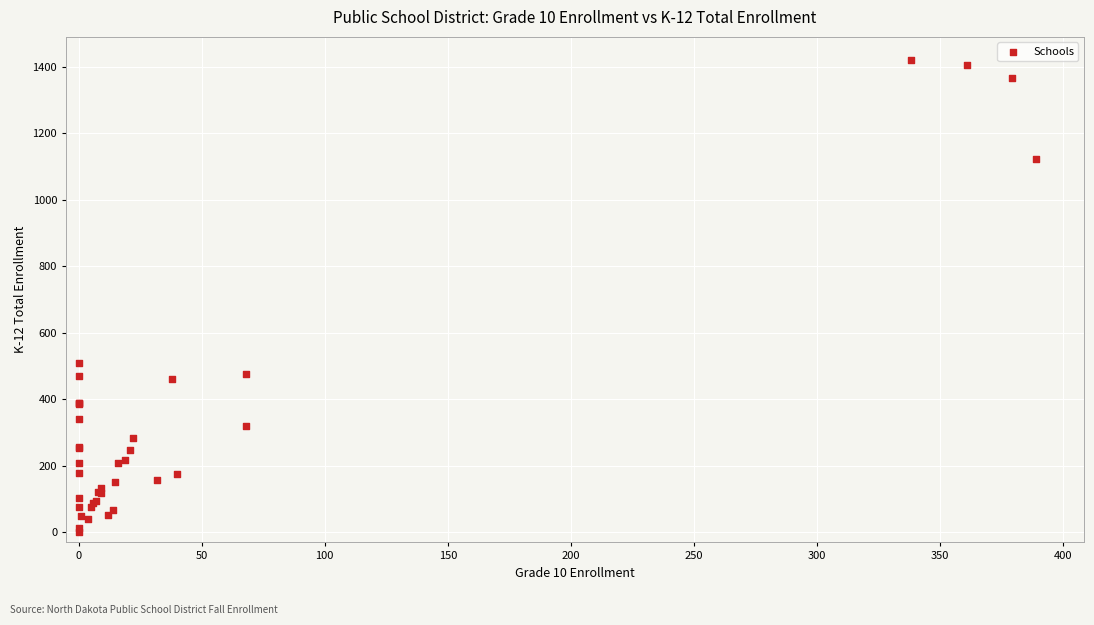

What Y value in the scatter plot is closest to 709?

510